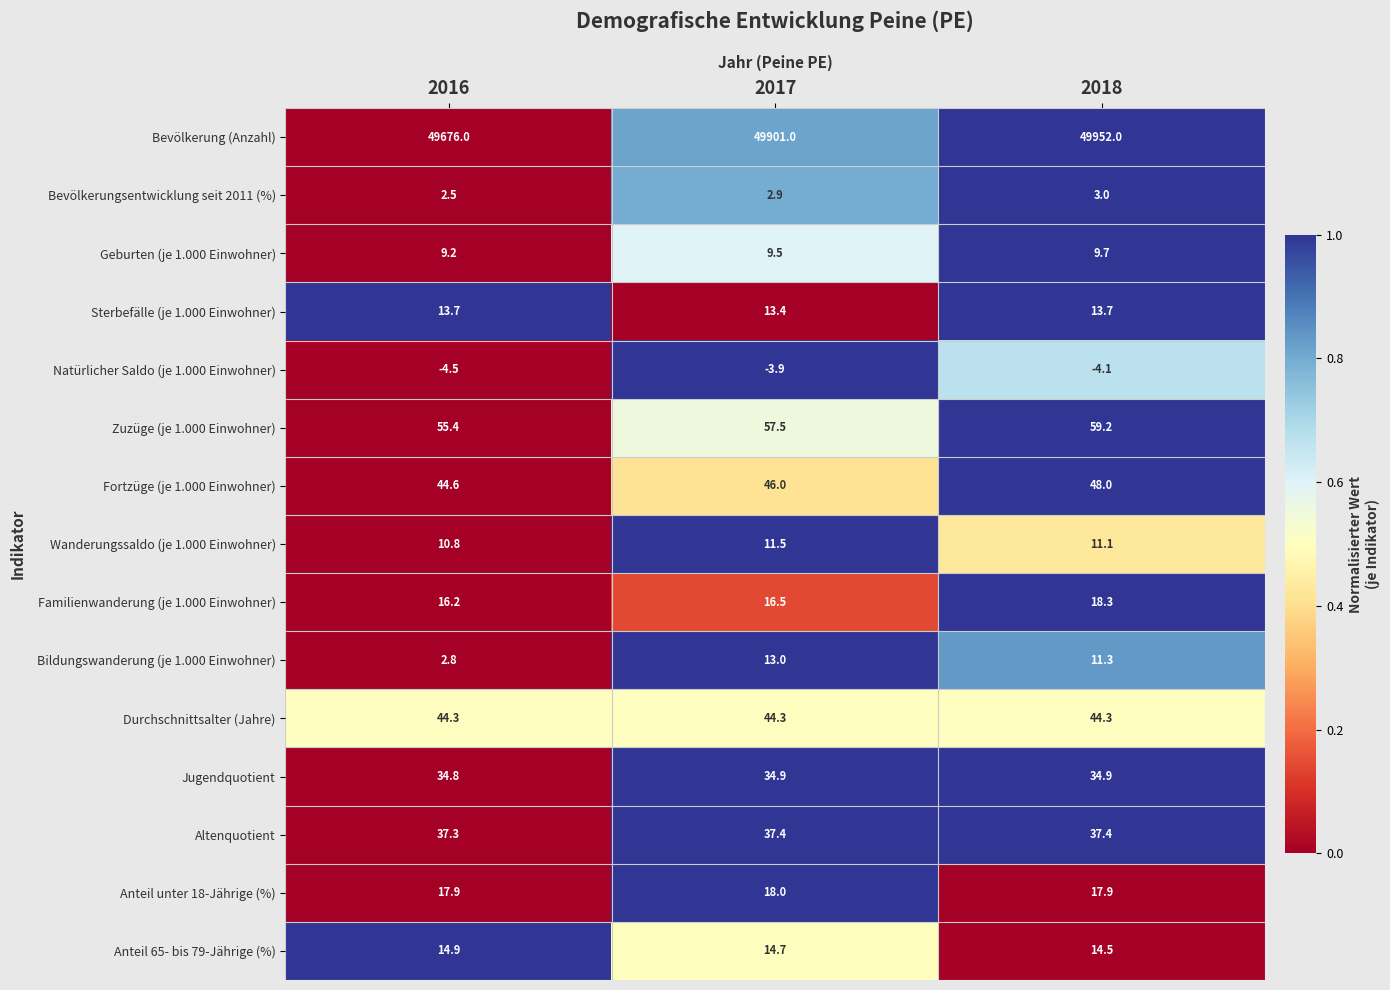

Which series has the widest spread of values?

Bevölkerung (Anzahl)